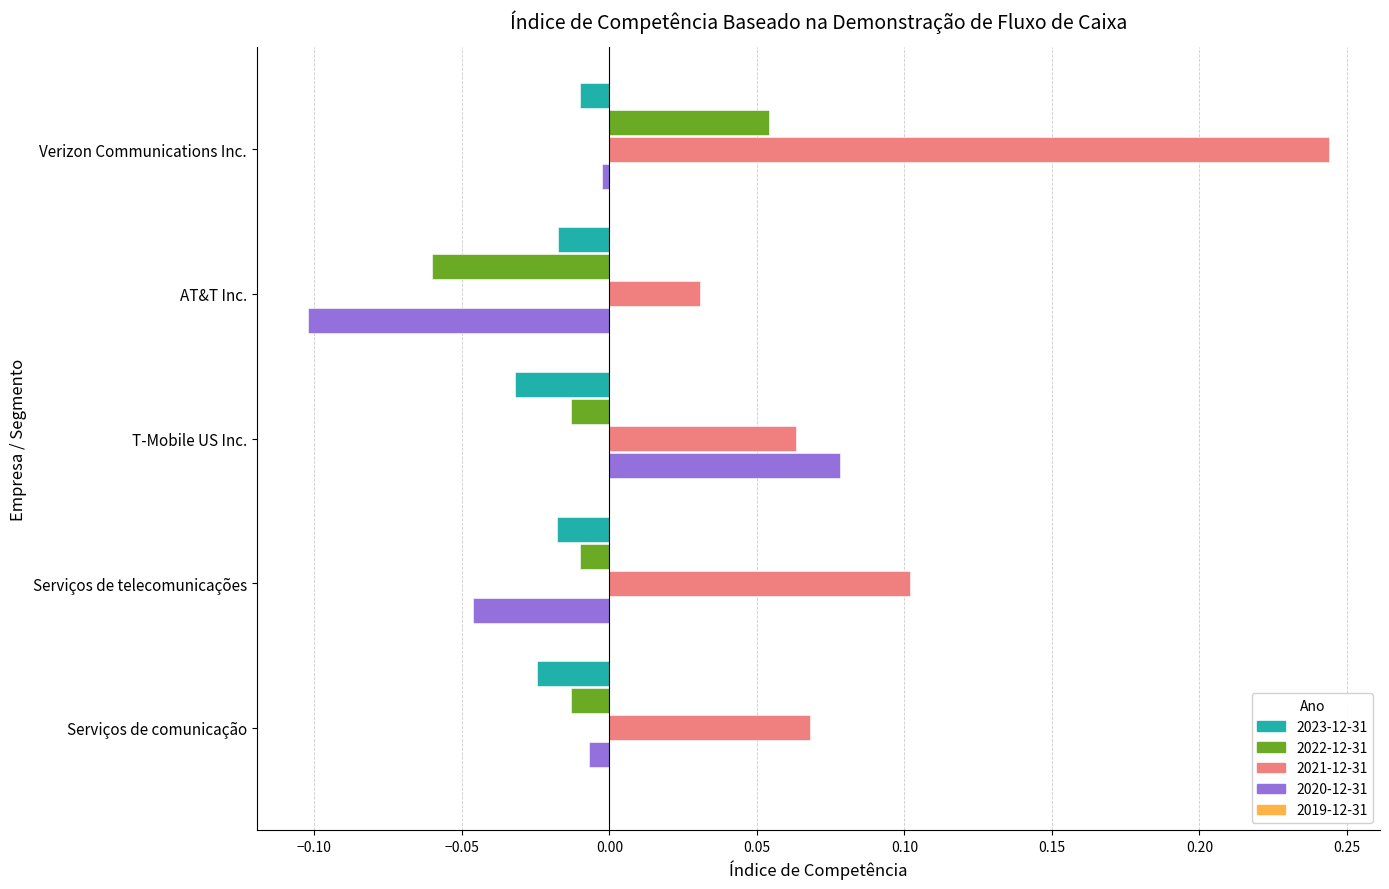

Is it true that 2020-12-31 equals -0.0 at Verizon Communications Inc.?

True